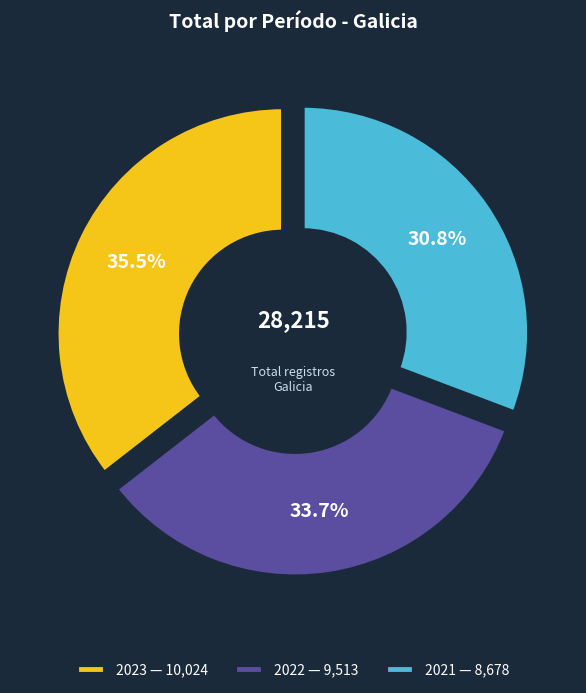

Count the number of slices in the pie.

3